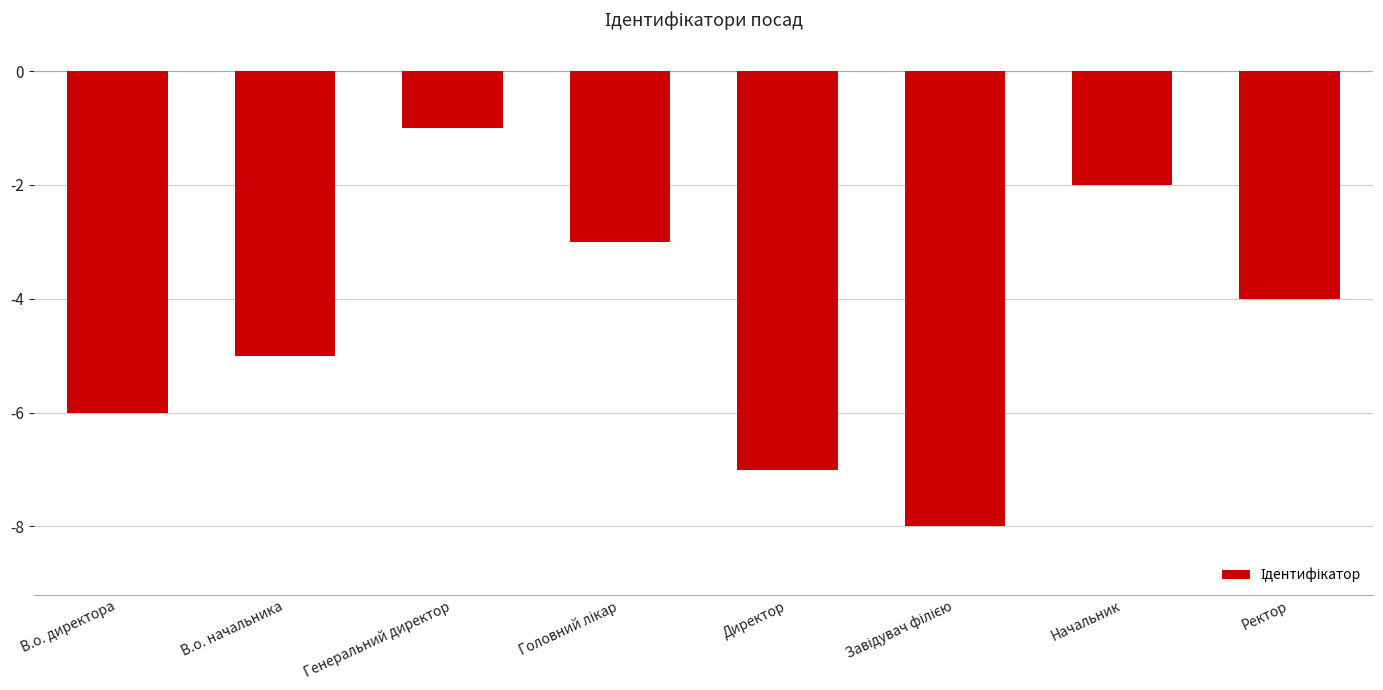

What is the value of the 2nd bar from the left?

-5